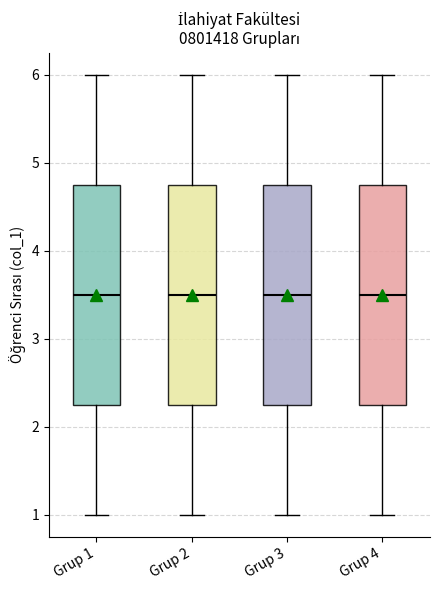

Reading left to right, transcribe this box plot: for each box, give where its median line is, the range the box spans, and where its two whiskers end, as read against the y-axis. The values are not printed on the chart, so give them approximately, as read against the axis.

Grup 1: median 3.5, box 2.3 to 4.8, whiskers 1.0 to 6.0
Grup 2: median 3.5, box 2.3 to 4.8, whiskers 1.0 to 6.0
Grup 3: median 3.5, box 2.3 to 4.8, whiskers 1.0 to 6.0
Grup 4: median 3.5, box 2.3 to 4.8, whiskers 1.0 to 6.0